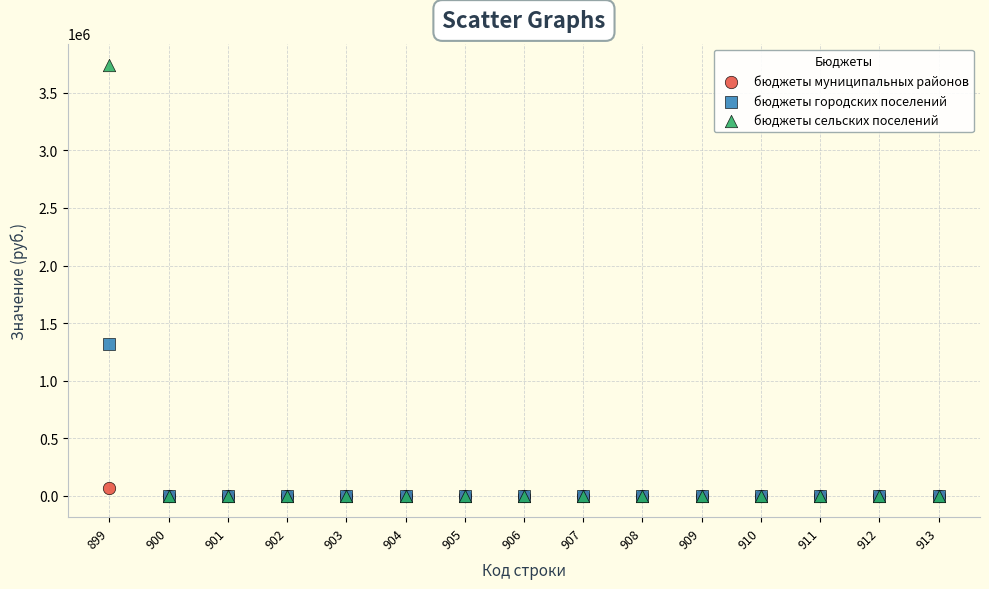

Across all series, what Y value is closest to 1870483?

1317600.0